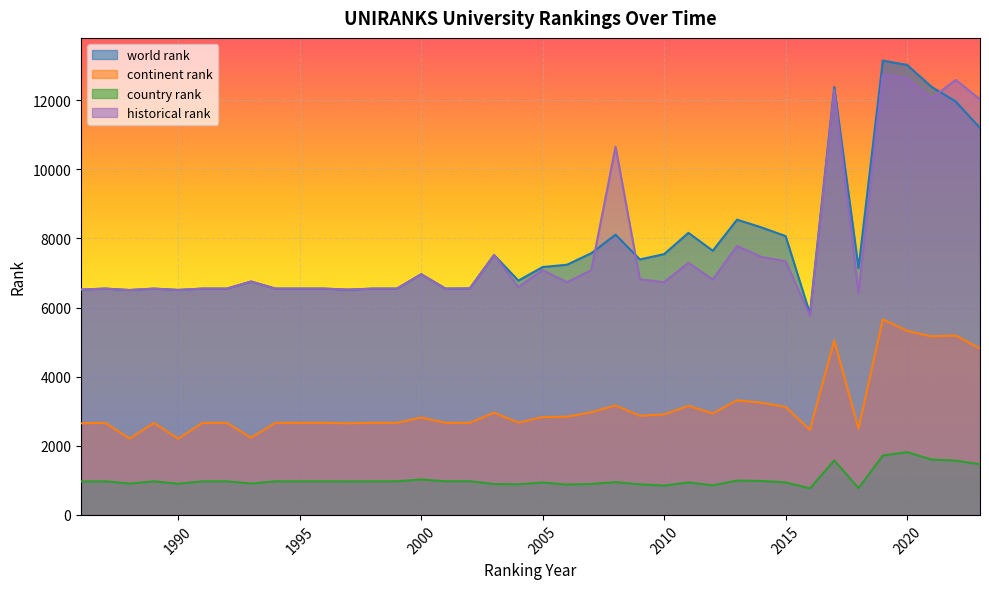

True or false: historical rank has a value of 12631.0 at 2020.

True